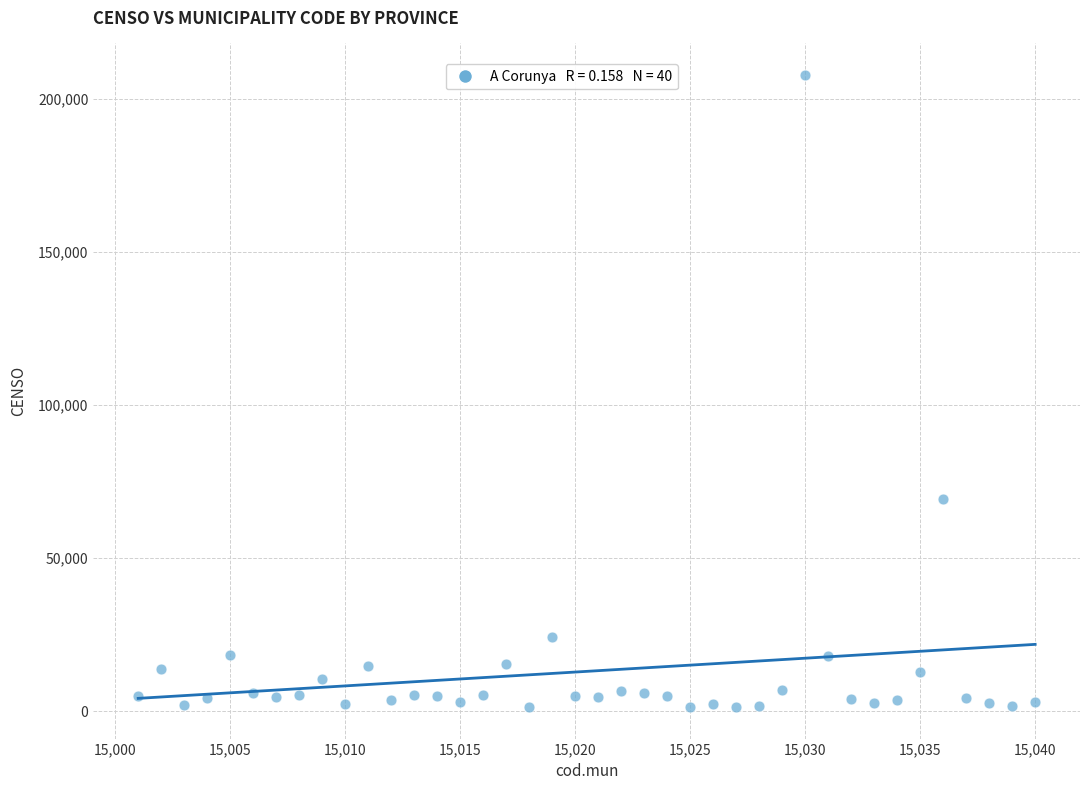

What is the range of X values (max minus min)?

39